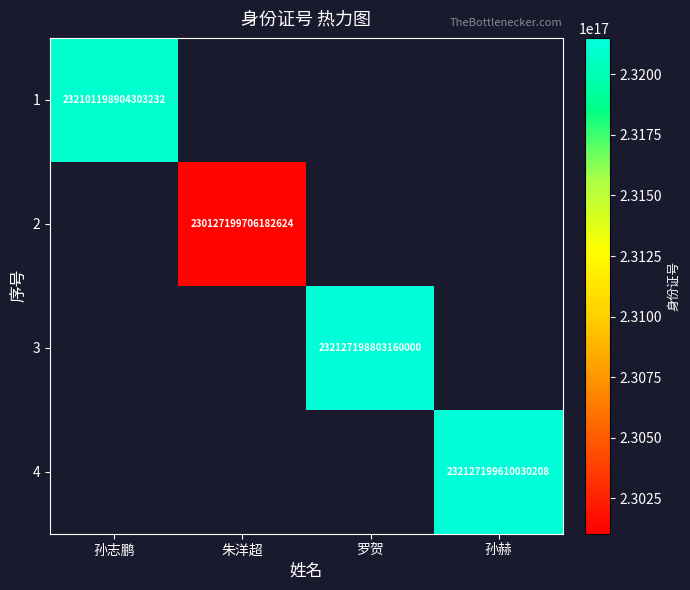

The value of 2 at 朱洋超 is 329075014750205888. True or false?

False